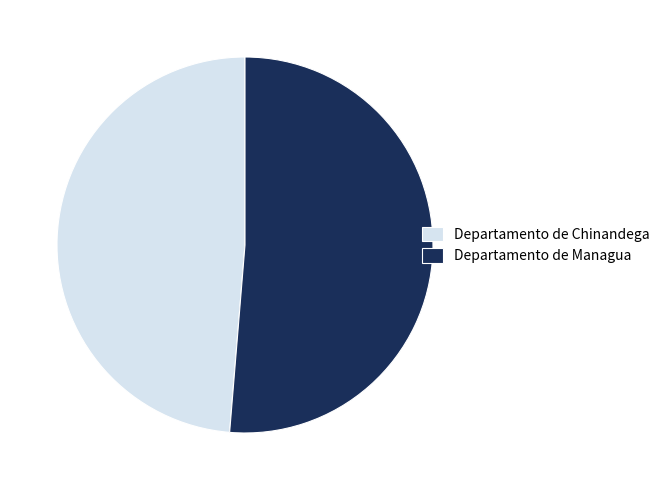

The Departamento de Managua slice represents 51% of the pie. True or false?

True